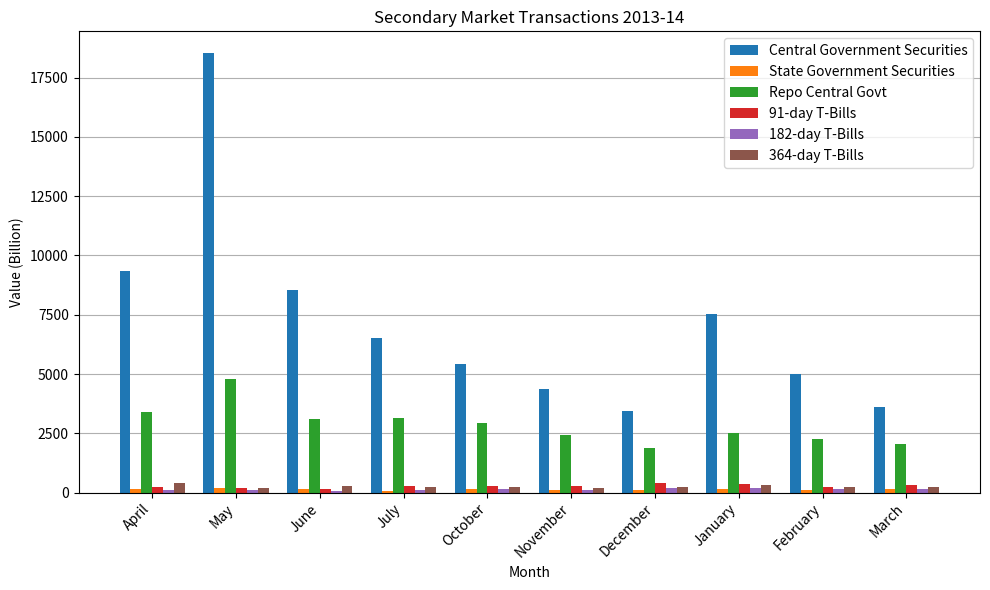

What is the minimum value shown in the chart?

76.3